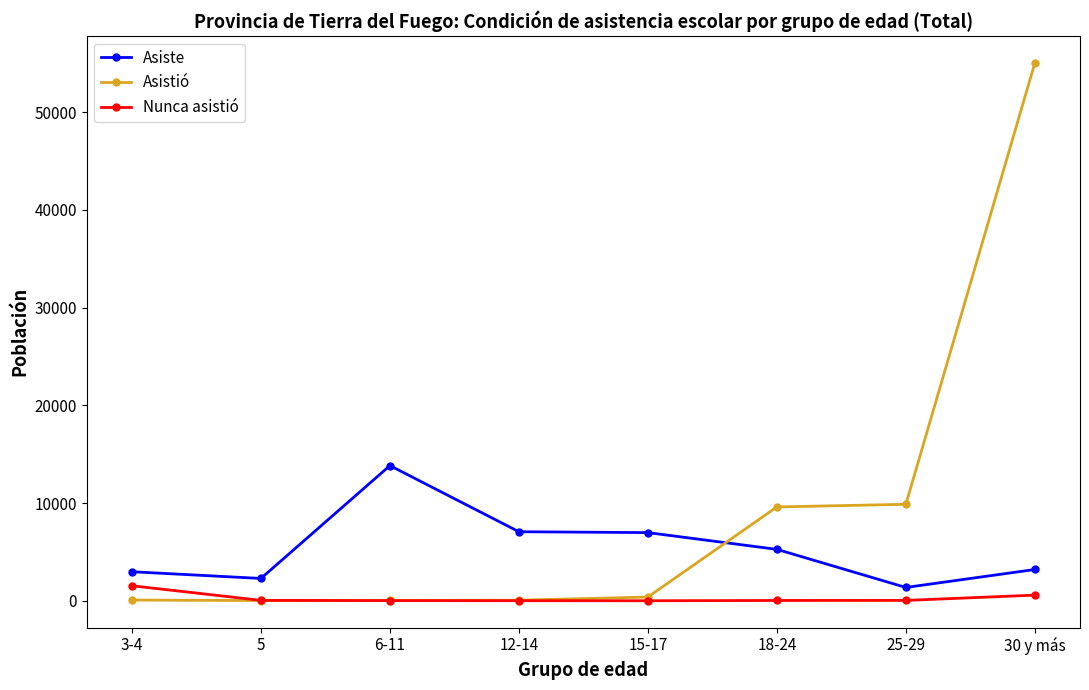

The value of Asiste at 3-4 is 2972. True or false?

True